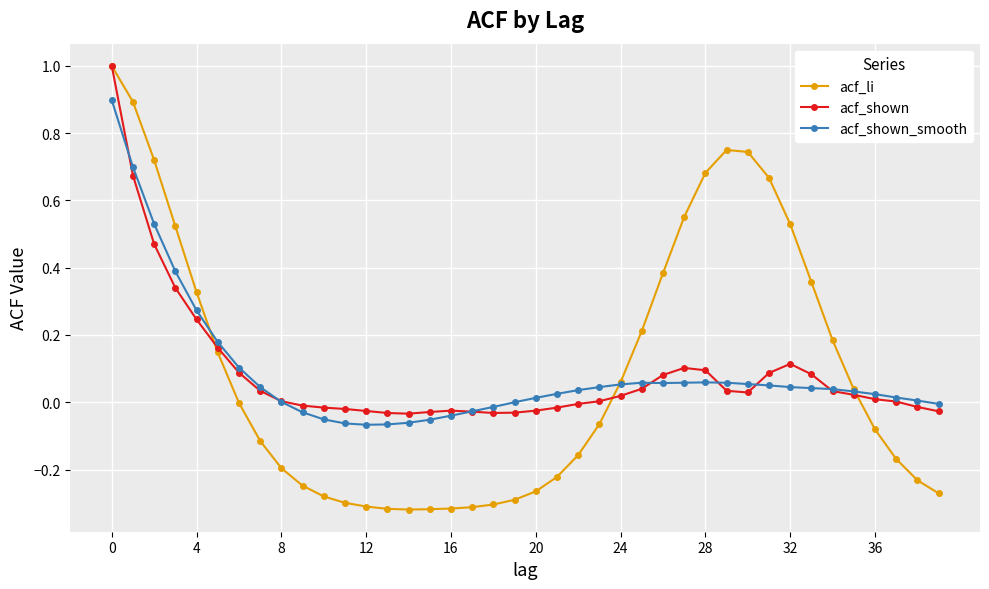

What is the highest value of the acf_shown series?

1.0